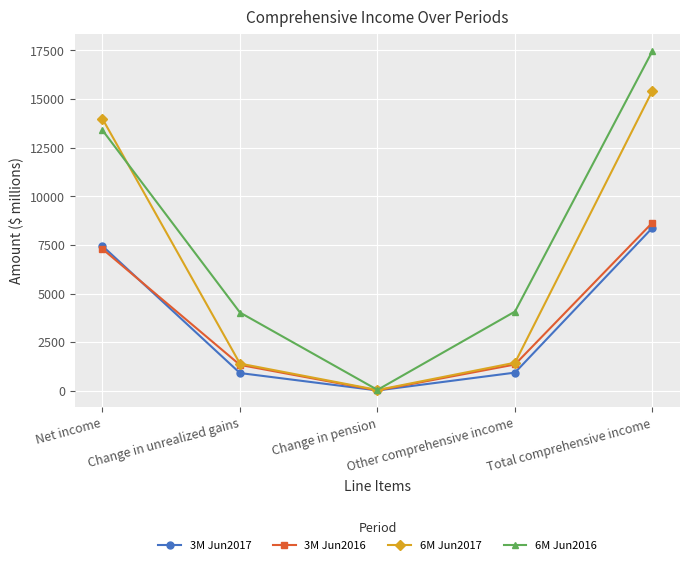

What position from the left is Other comprehensive income?

4